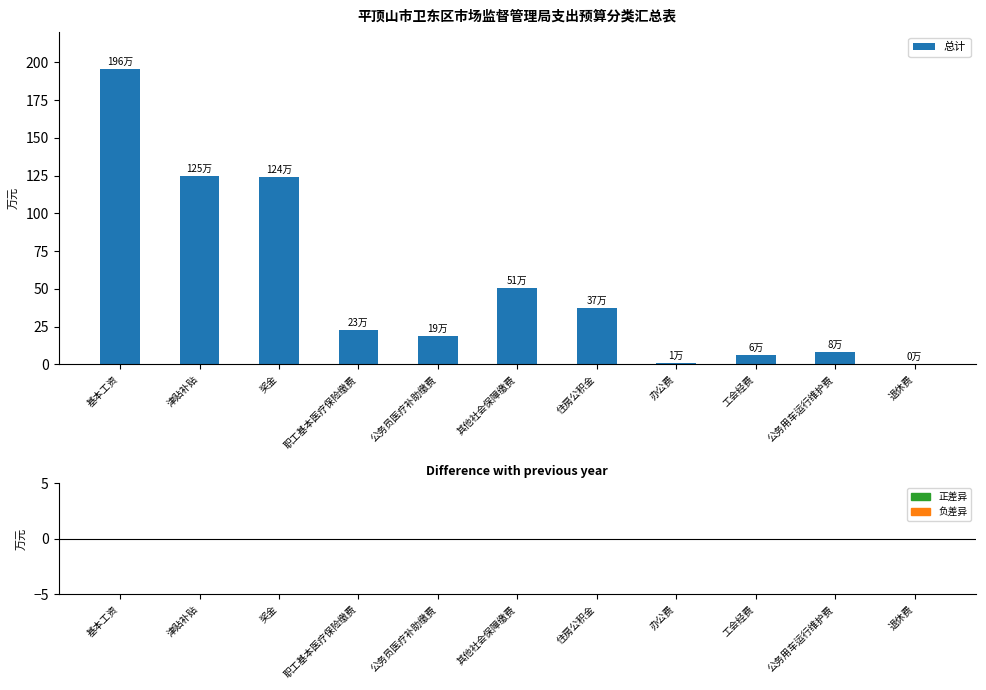

Which has a higher value, 其他社会保障缴费 or 公务员医疗补助缴费?

其他社会保障缴费